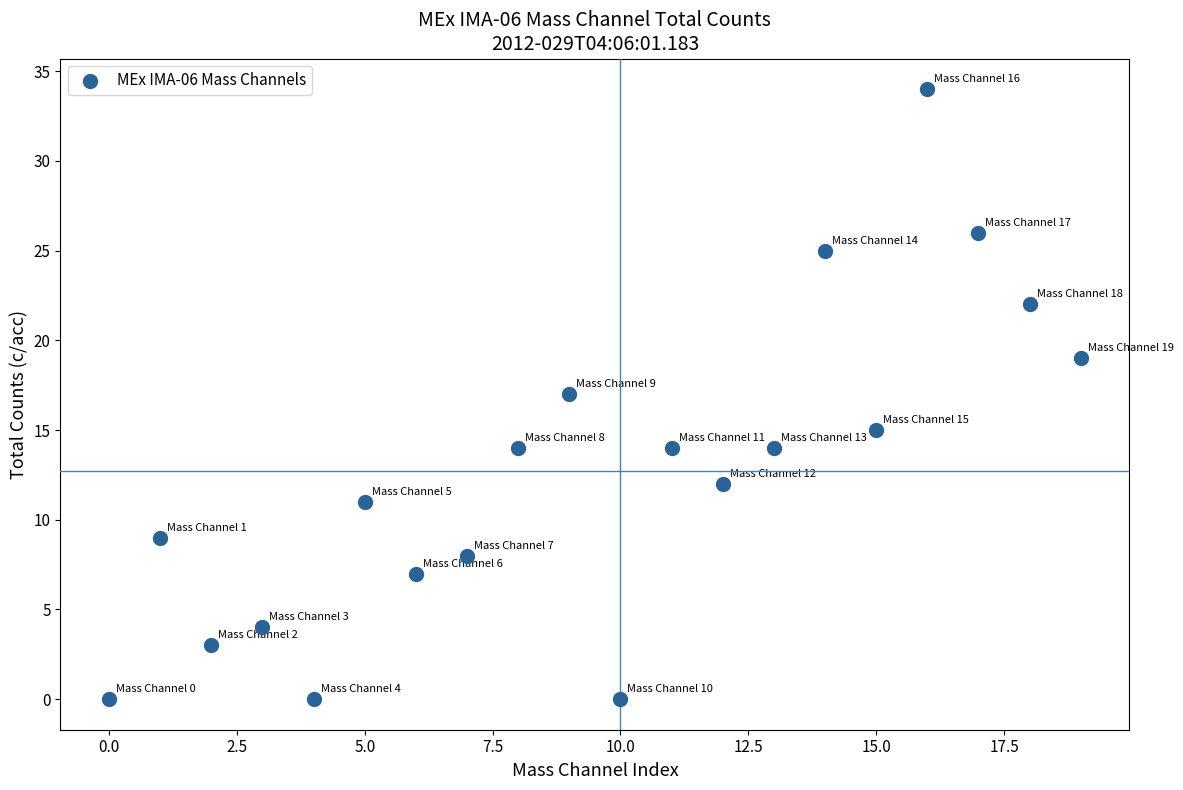

What is the range of Y values (max minus min)?

34